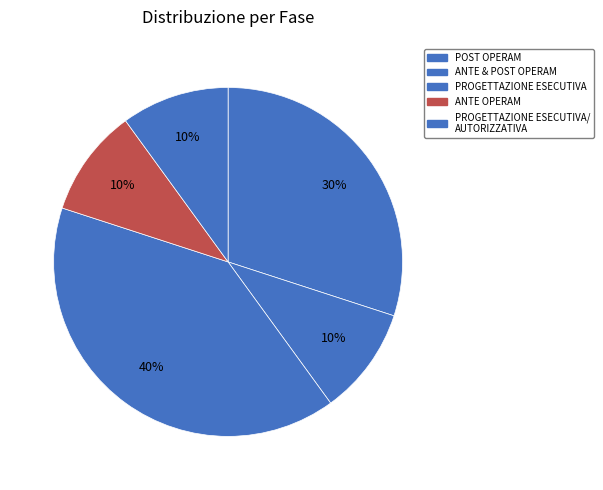

To the nearest percent, what is the difference between the largest and smallest slice percentages?

30%